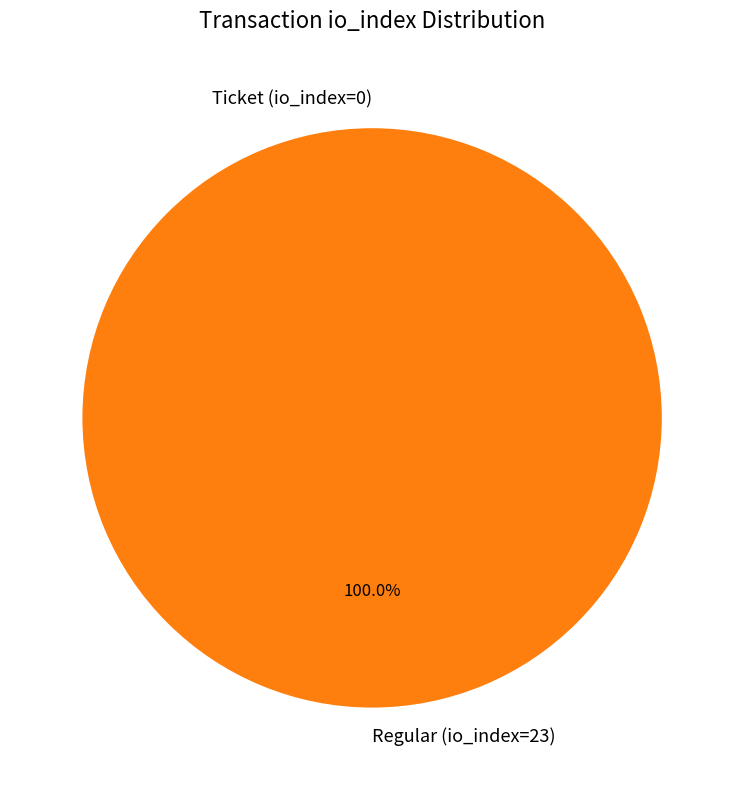

How many slices are in this pie chart?

2